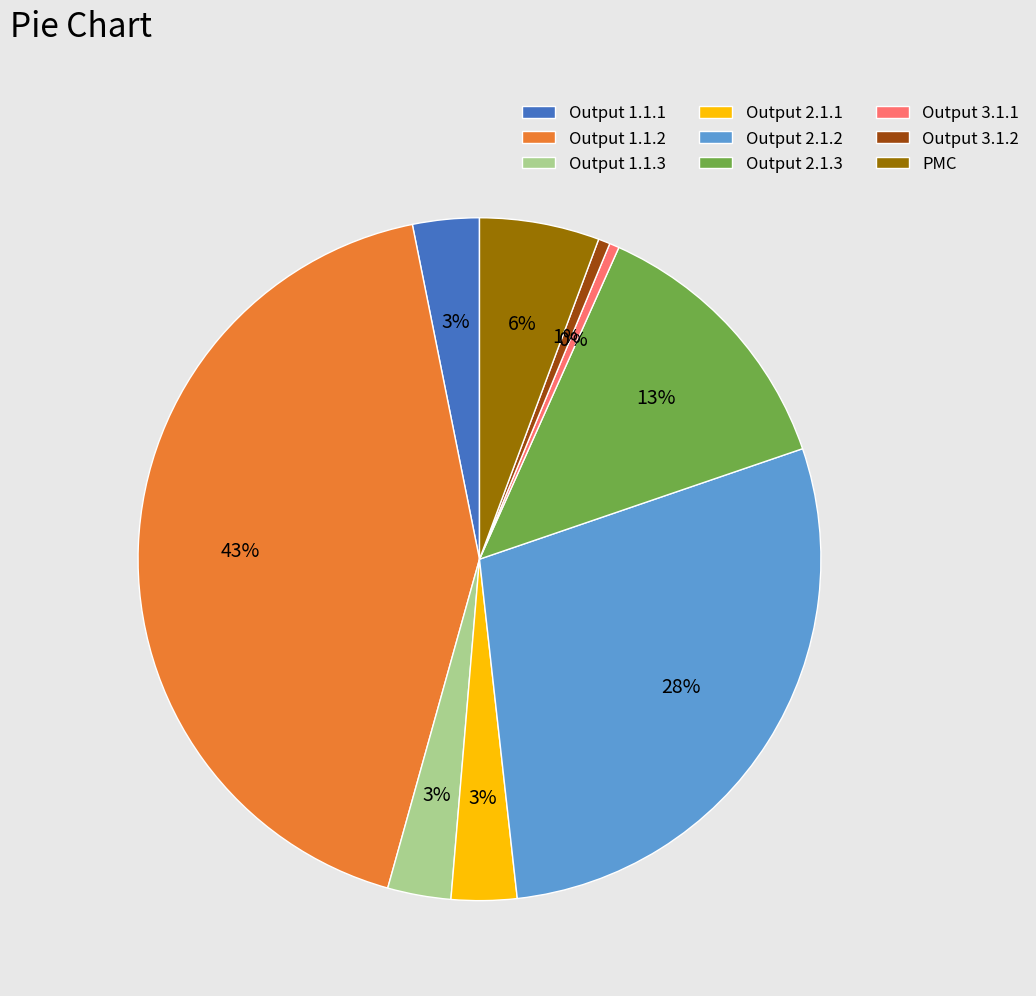

Count the number of slices in the pie.

9